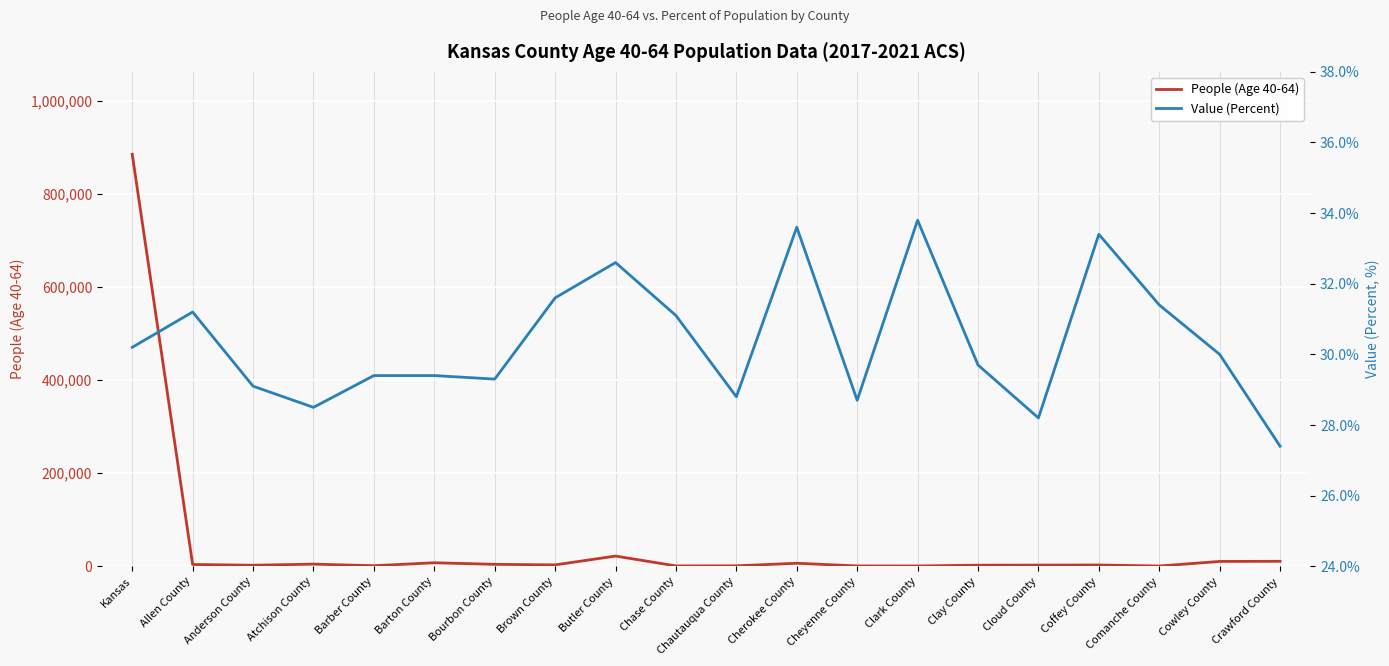

What are all the series names shown in the legend?

People (Age 40-64), Value (Percent)